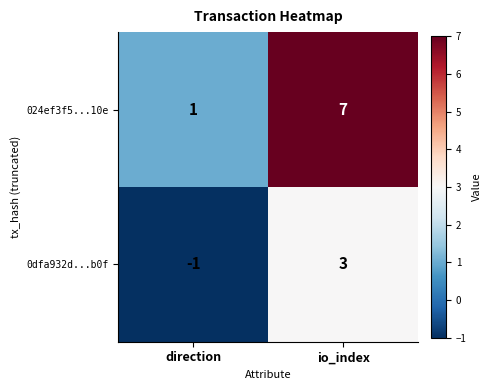

At which label is 0dfa932d...b0f closest to 1?

direction